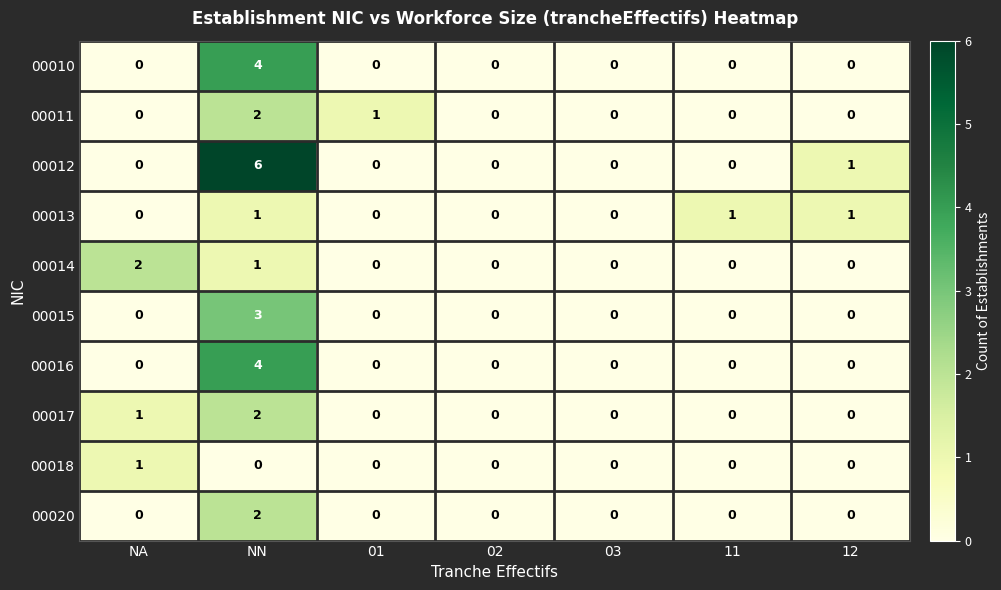

Which series has the largest total across all categories?

00012